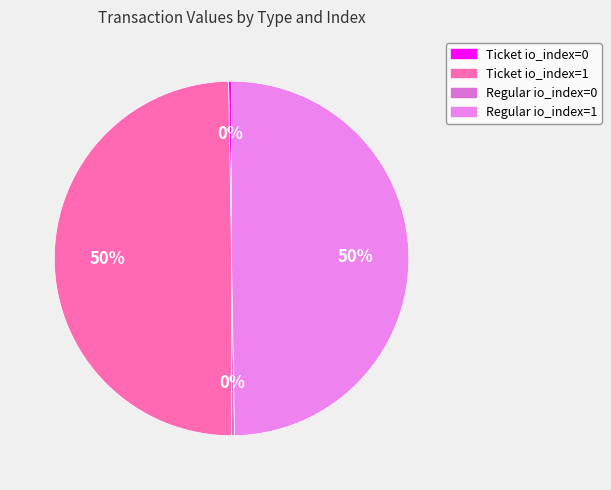

To the nearest percent, what is the average slice percentage?

25%